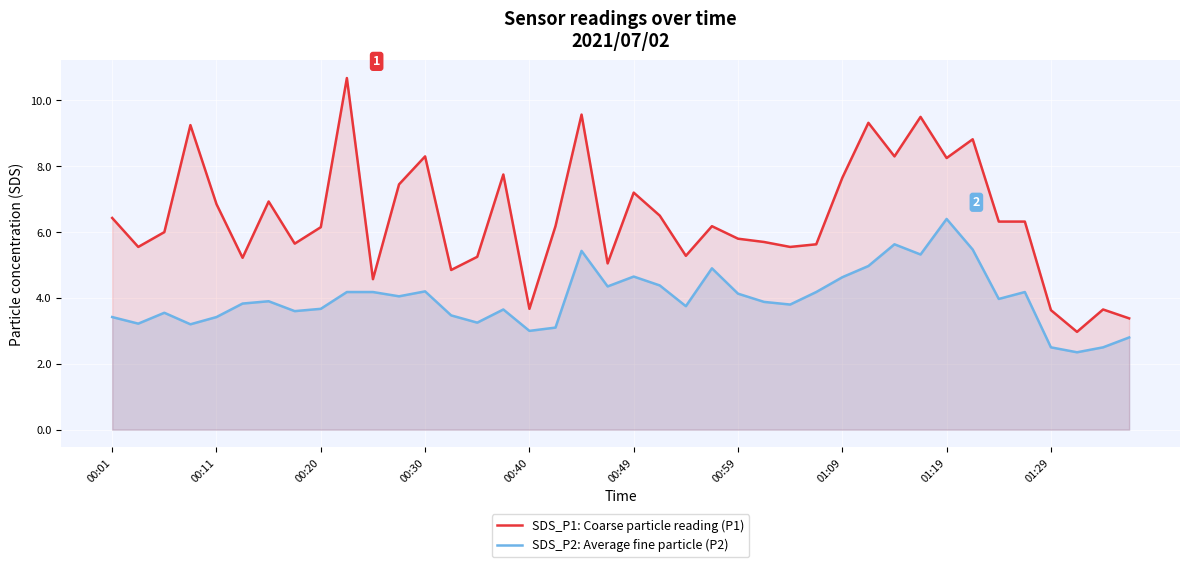

The value of SDS_P1: Coarse particle reading (P1) at 00:49 is 7.2. True or false?

True